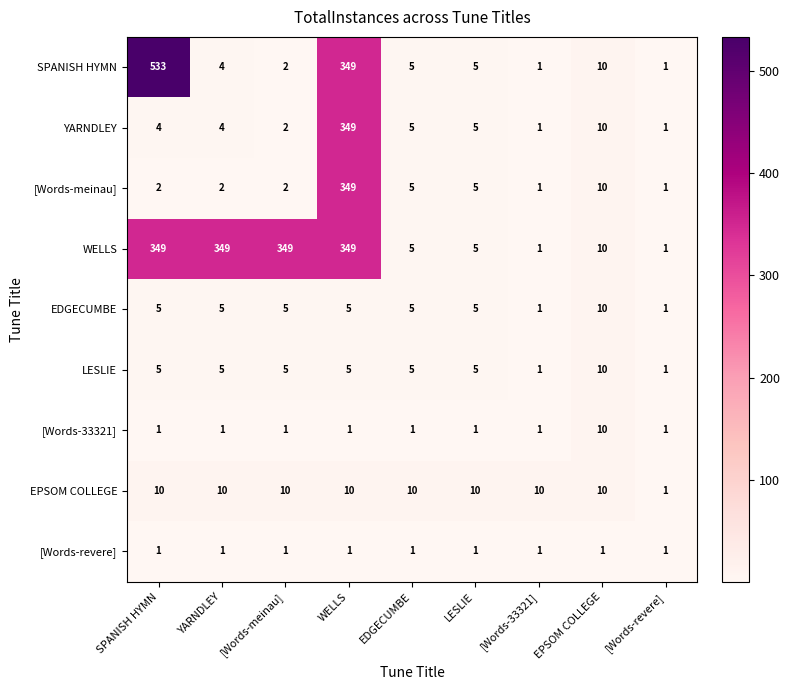

What is the sum of all EDGECUMBE values?

42